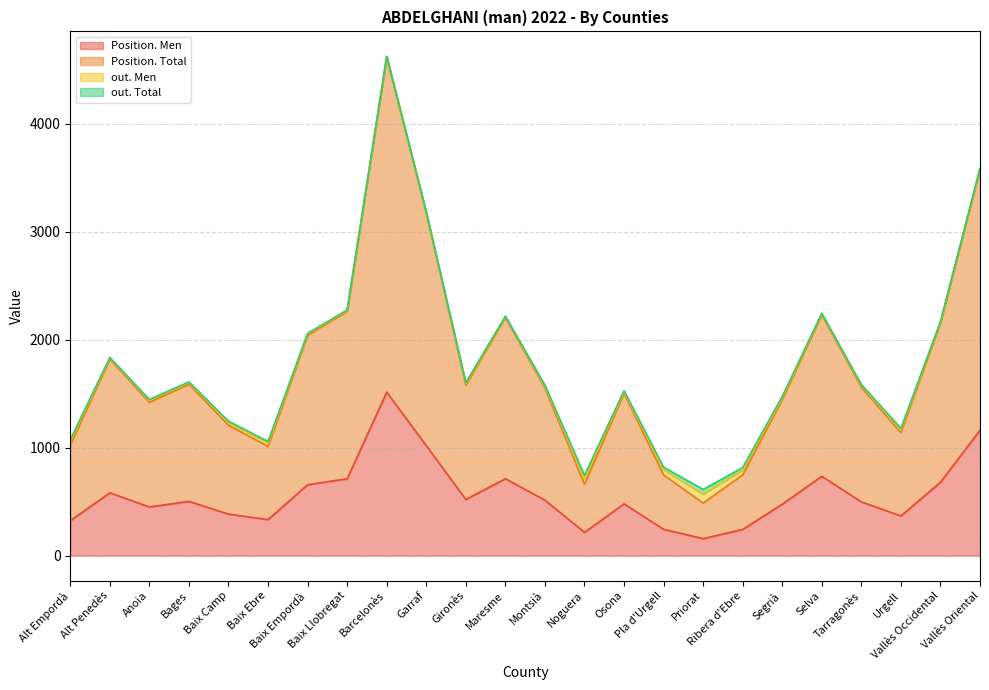

The Position. Total series shows 3305 at Baix Llobregat. True or false?

False